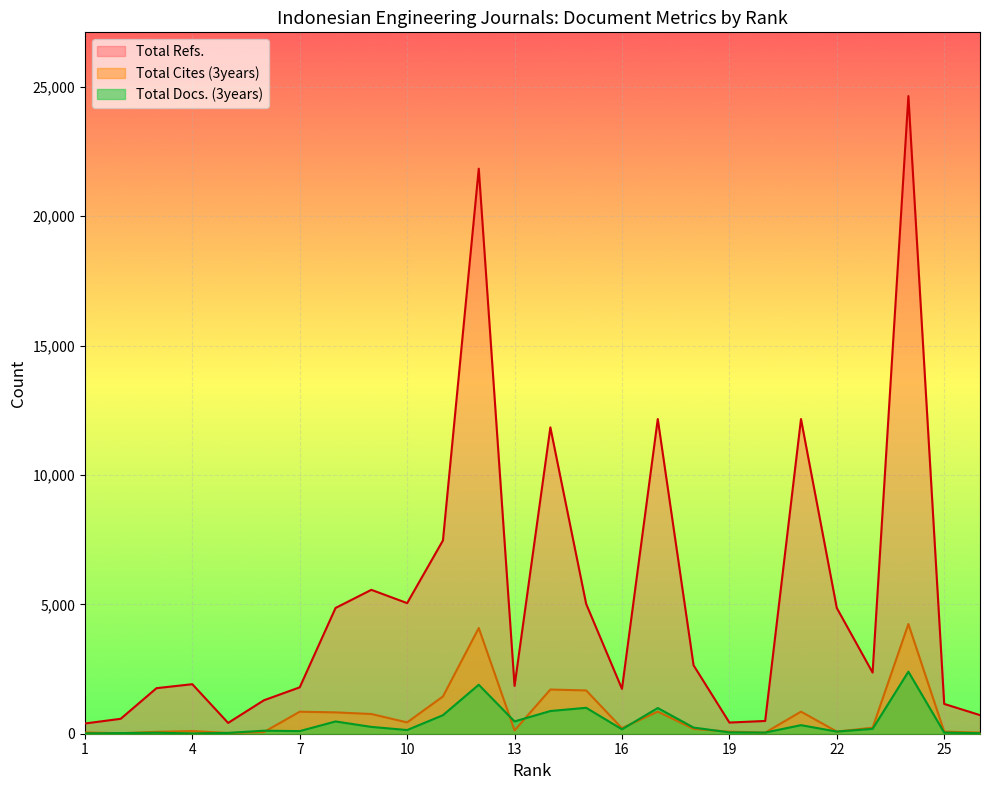

True or false: Total Cites (3years) has a value of 29 at 6.

False